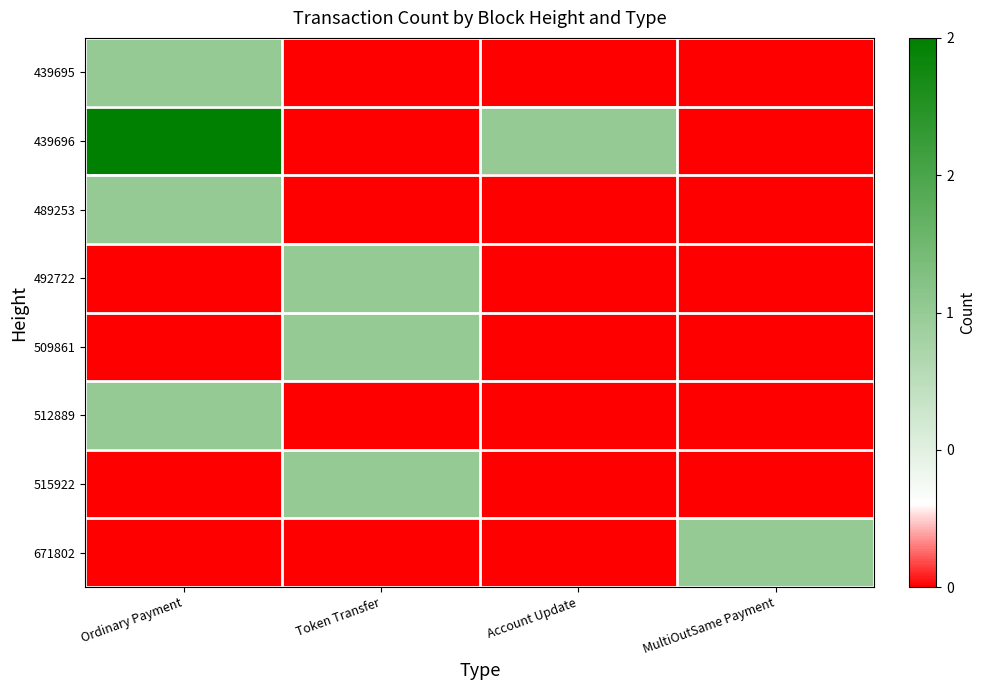

Which series has the widest spread of values?

439696